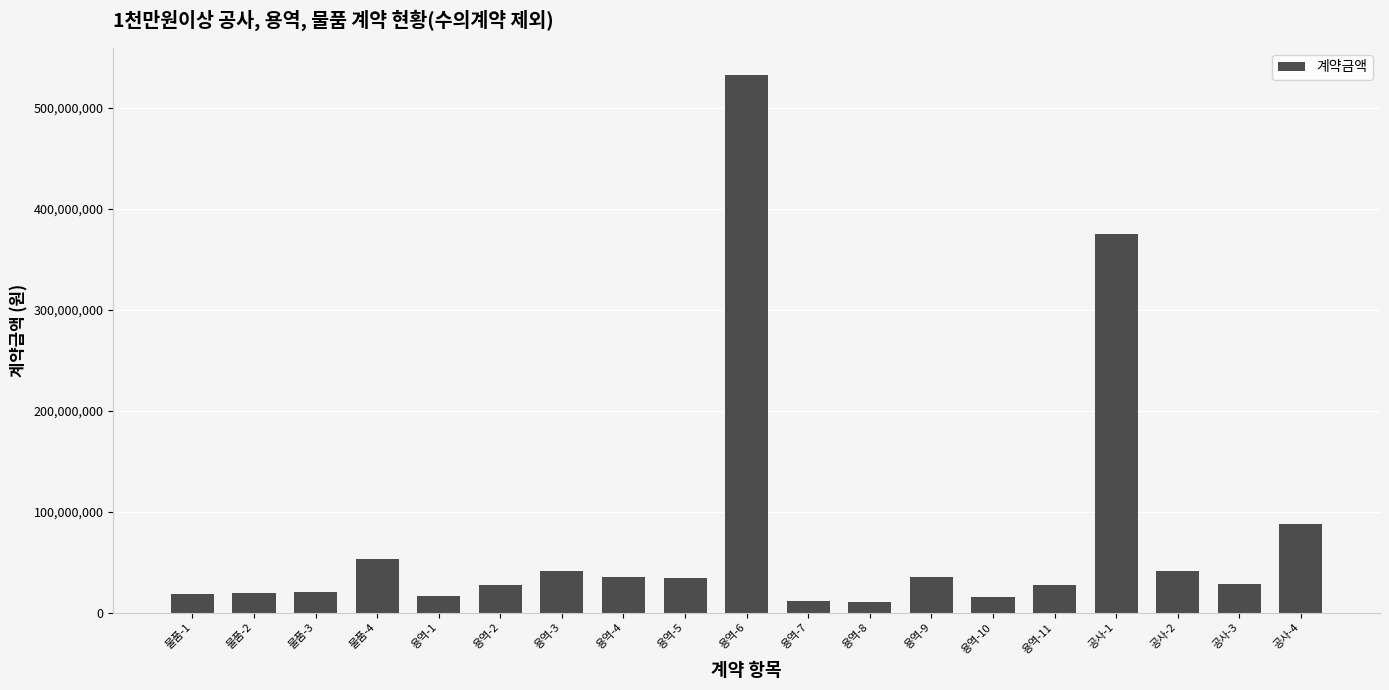

What is the difference between the maximum and second lowest values?

520868200